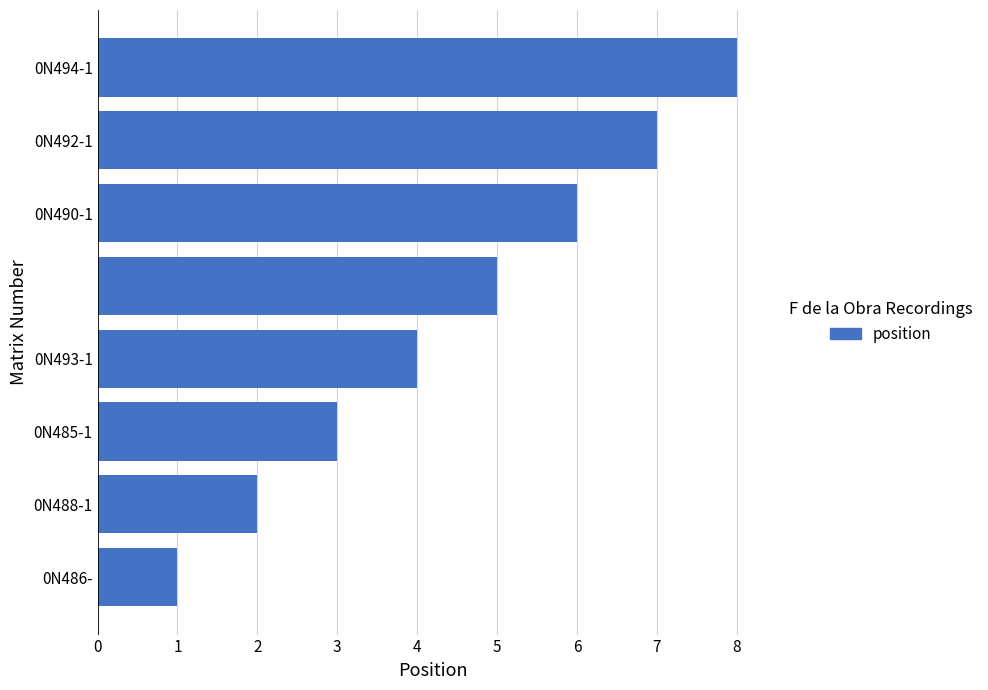

What is the greatest value displayed?

8